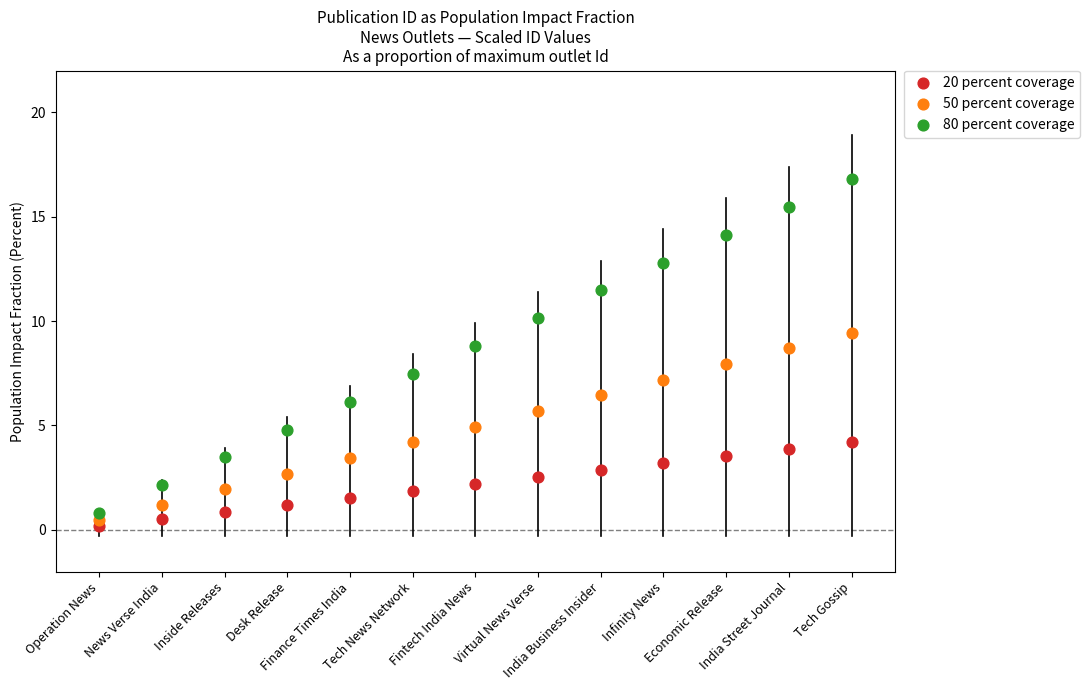

Across all data points, what is the range of Y values (max minus min)?

16.6